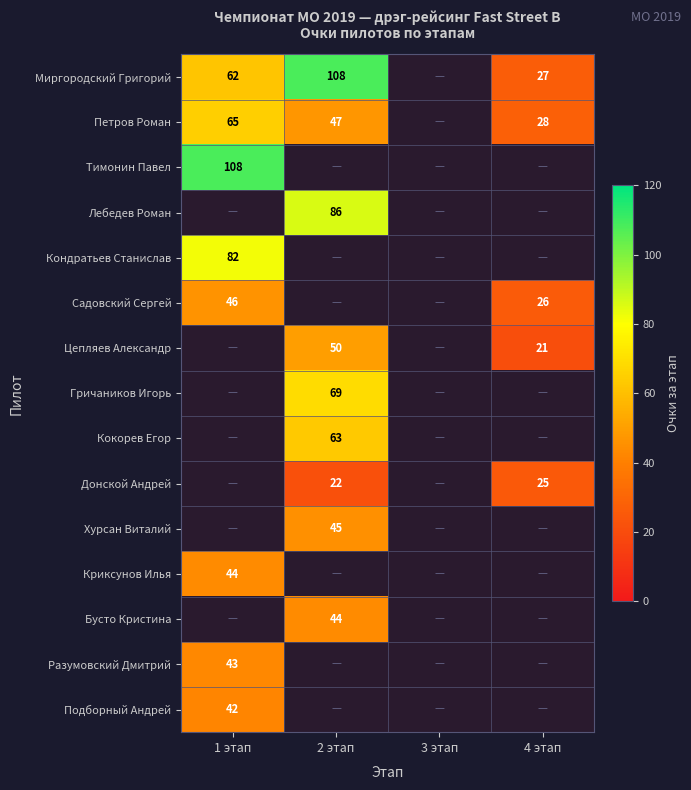

True or false: Кондратьев Станислав has a value of 139 at 1 этап.

False